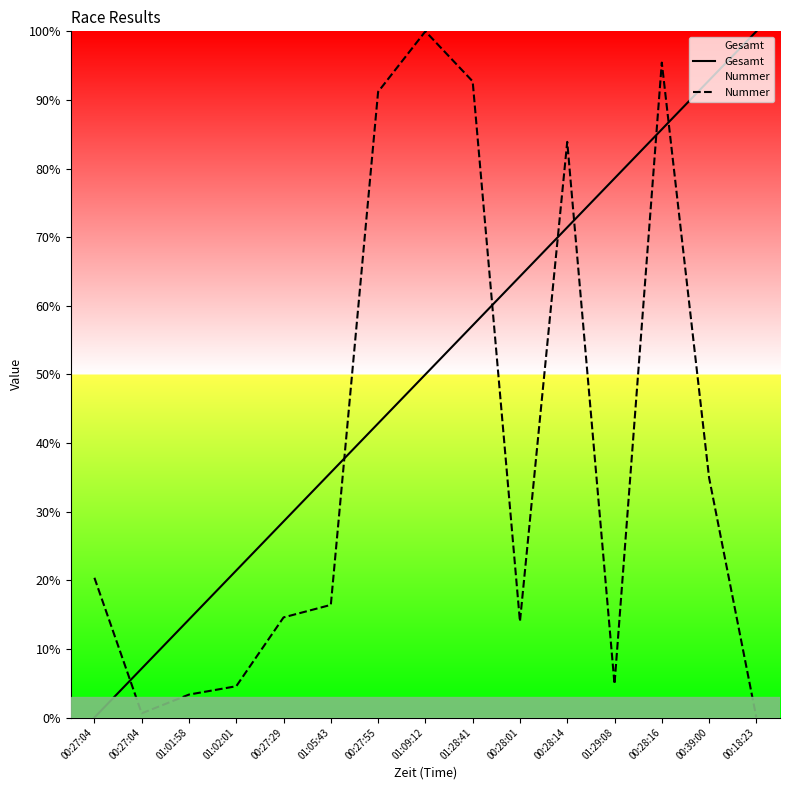

Reading left to right, list all the values displayed in this chart.

Gesamt: 00:27:04=0.0	00:27:04=7.1	01:01:58=14.3	01:02:01=21.4	00:27:29=28.6	01:05:43=35.7	00:27:55=42.9	01:09:12=50.0	01:28:41=57.1	00:28:01=64.3	00:28:14=71.4	01:29:08=78.6	00:28:16=85.7	00:39:00=92.9	00:18:23=100.0
Nummer: 00:27:04=20.4	00:27:04=0.6	01:01:58=3.3	01:02:01=4.6	00:27:29=14.6	01:05:43=16.4	00:27:55=91.2	01:09:12=100.0	01:28:41=92.7	00:28:01=14.0	00:28:14=83.9	01:29:08=4.9	00:28:16=95.4	00:39:00=35.0	00:18:23=0.0